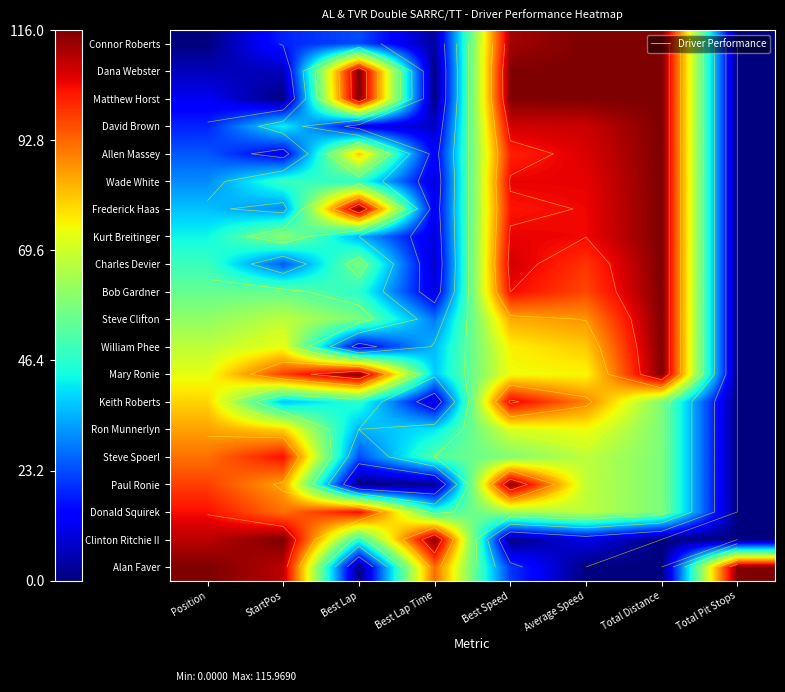

Where is Charles Devier nearest to the value 0?

Total Pit Stops